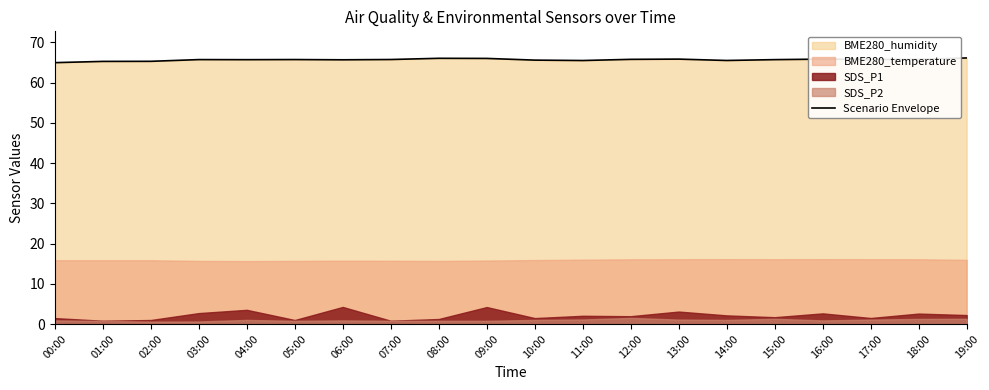

Count the number of categories in the chart.

20